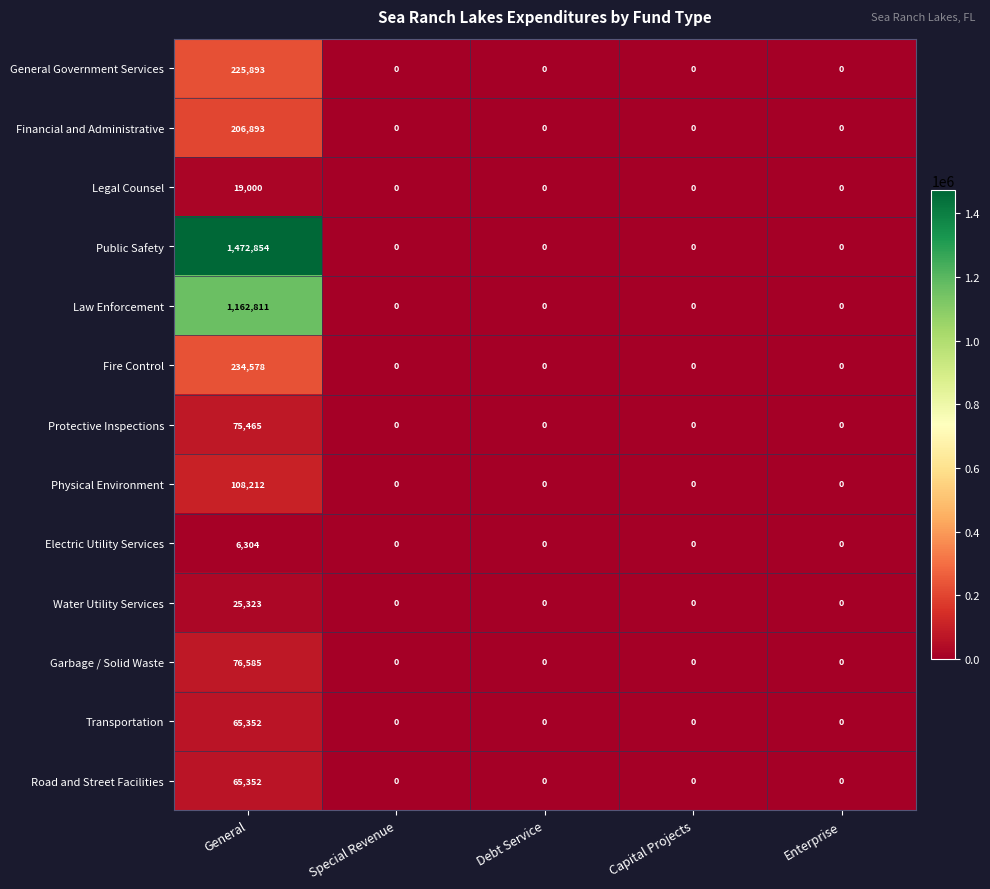

How many categories are shown in the chart?

5